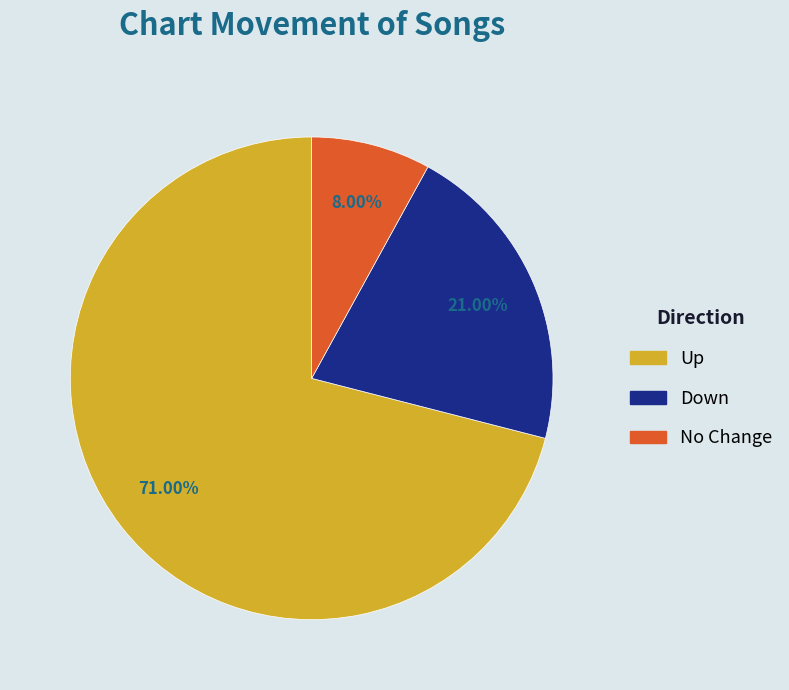

What is the ratio of the value at No Change to the value at Down?

0.4